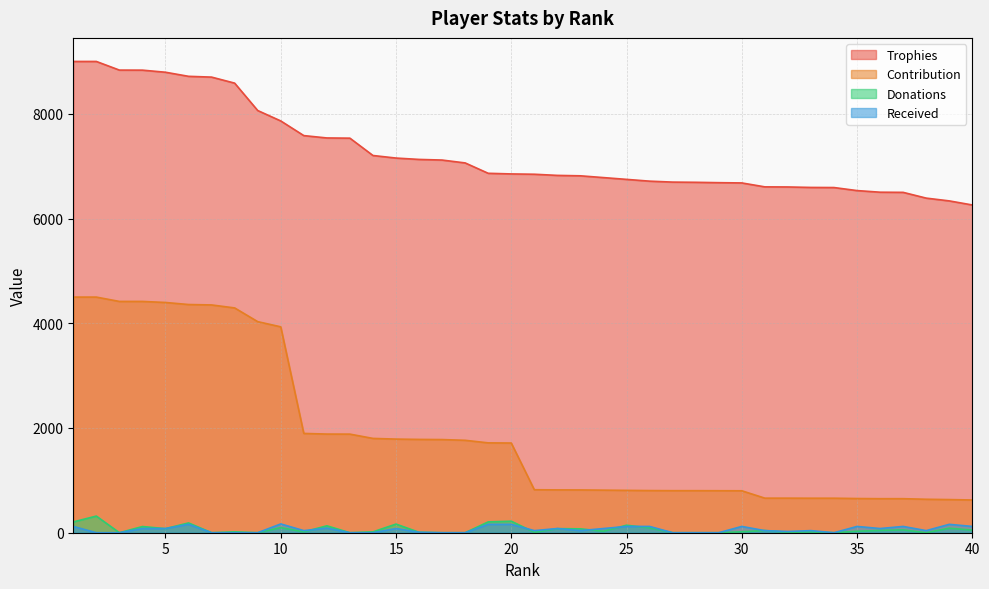

Which series has the largest total across all categories?

Trophies